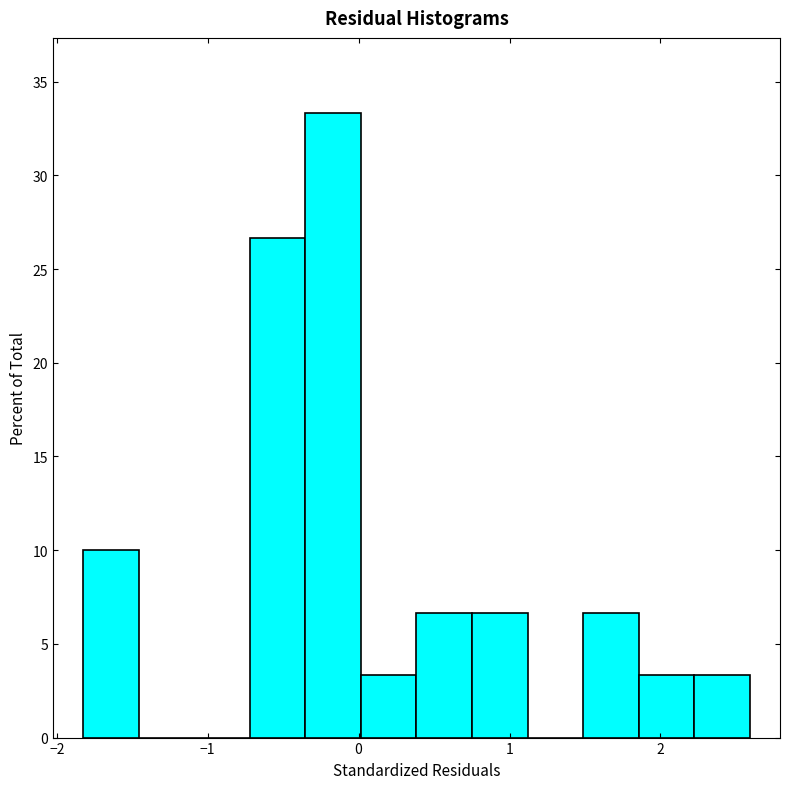

Around what value on the x-axis is the tallest bar? Give the approximate position of its centre, as read against the axis.

-0.2